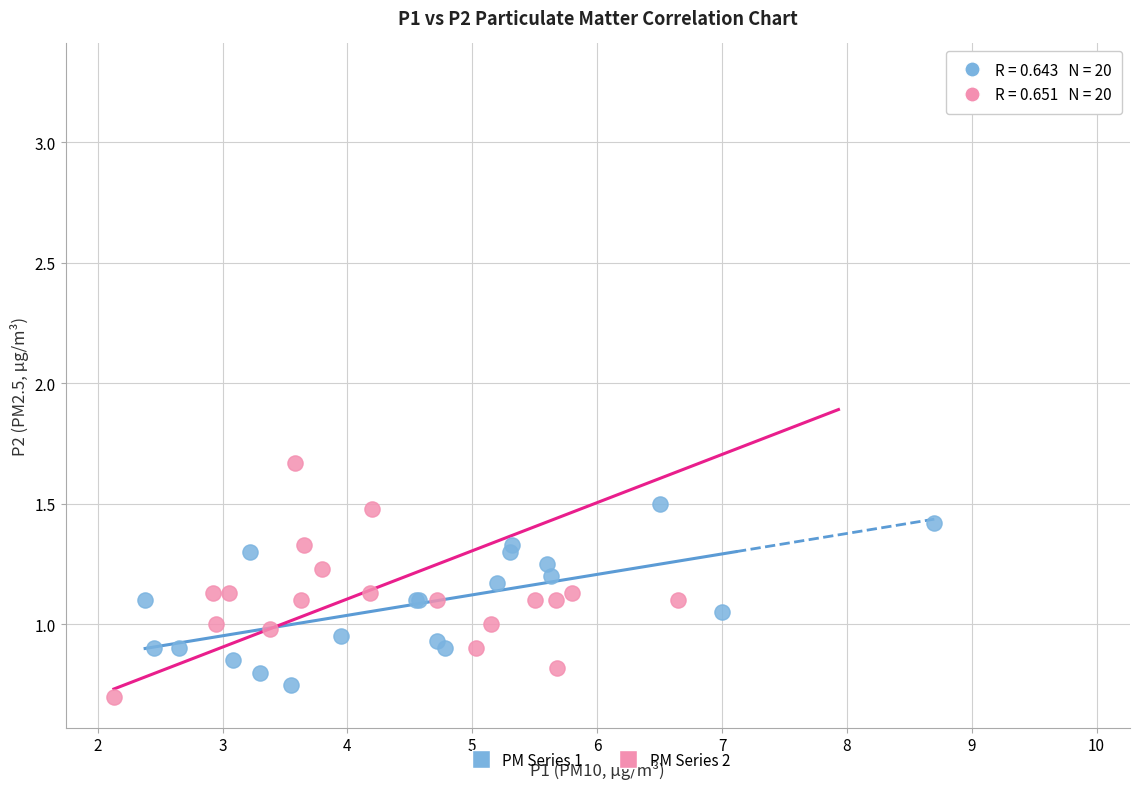

Which series has the largest Y range (max minus min)?

PM Series 2